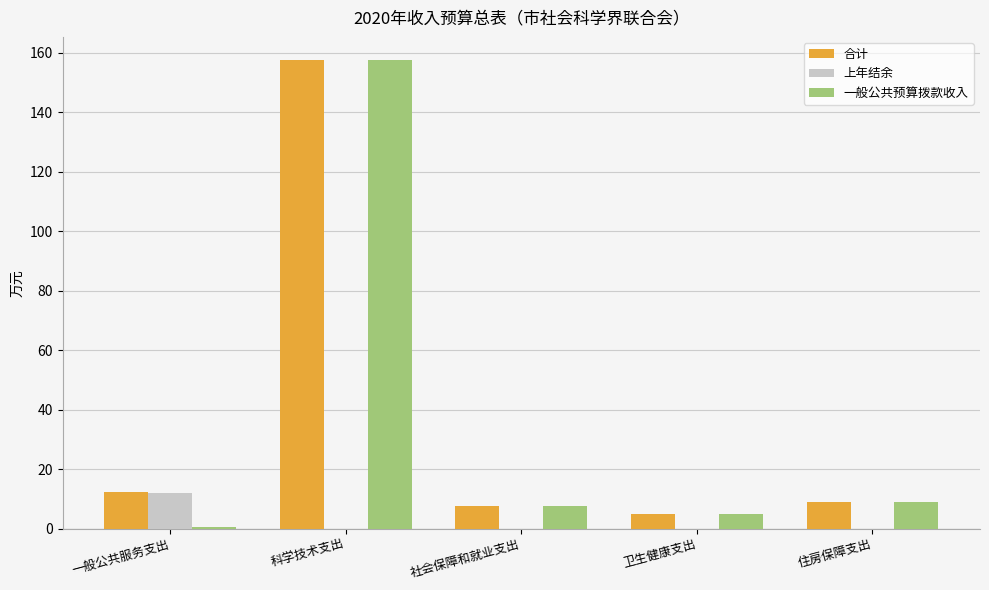

What is the average value of the 合计 series?

38.2